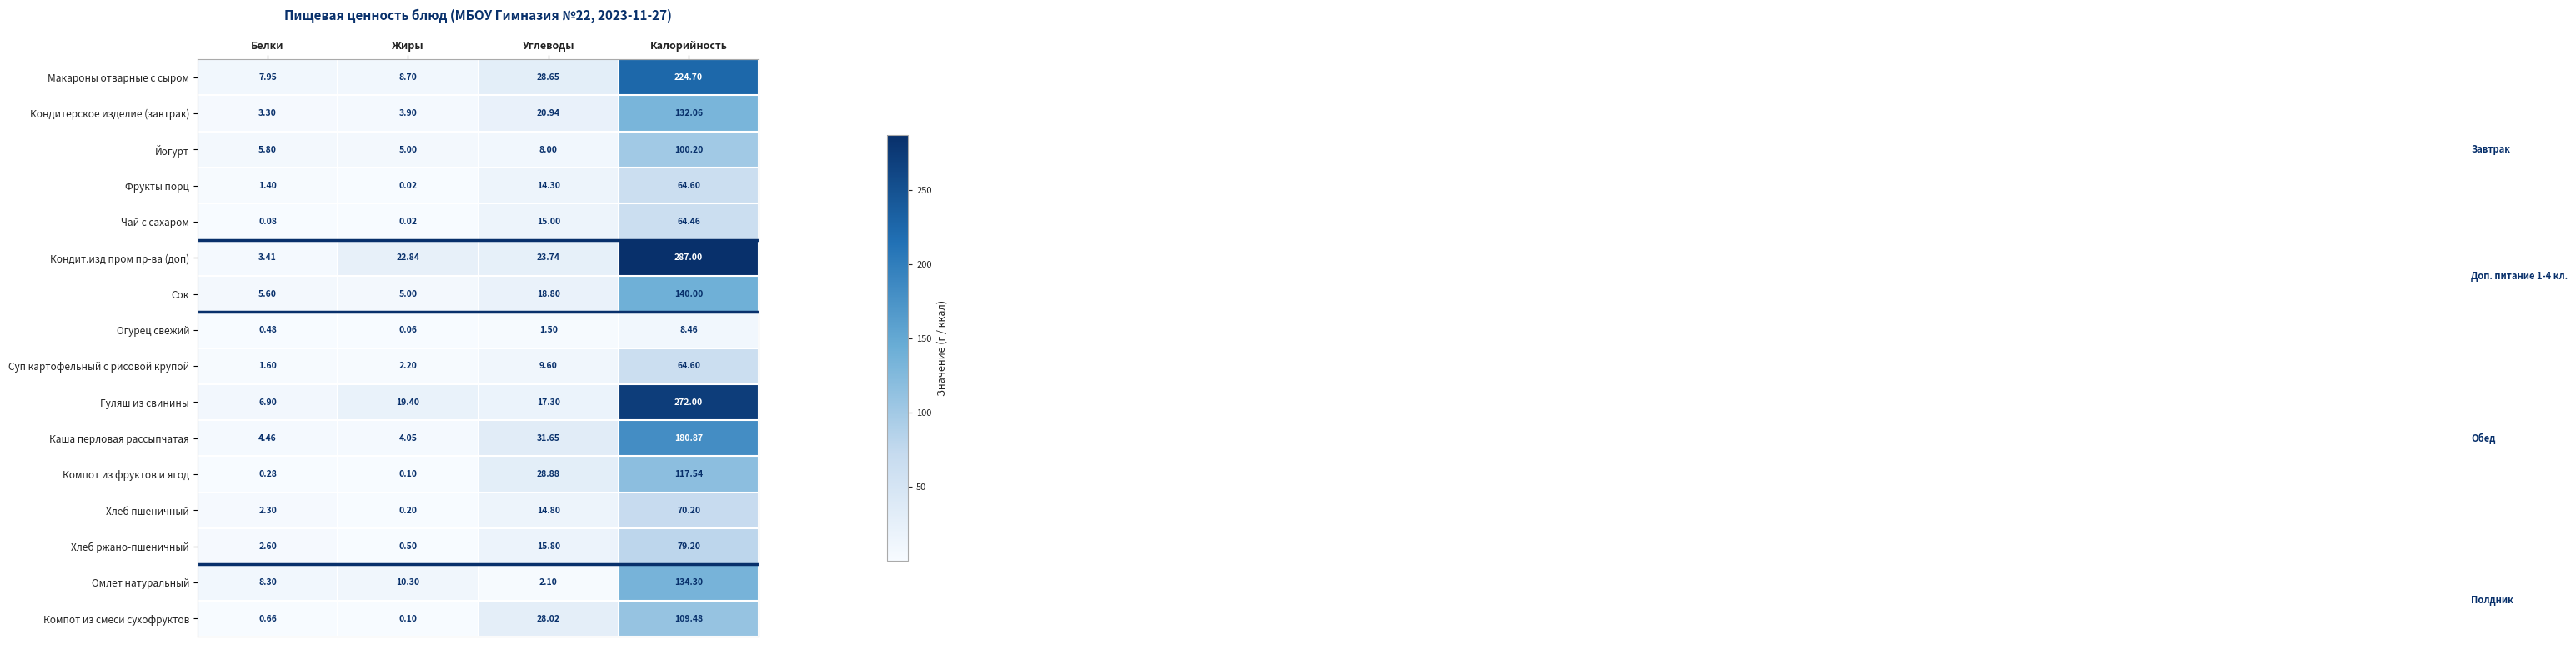

Which label corresponds to the smallest value in the chart?

Жиры